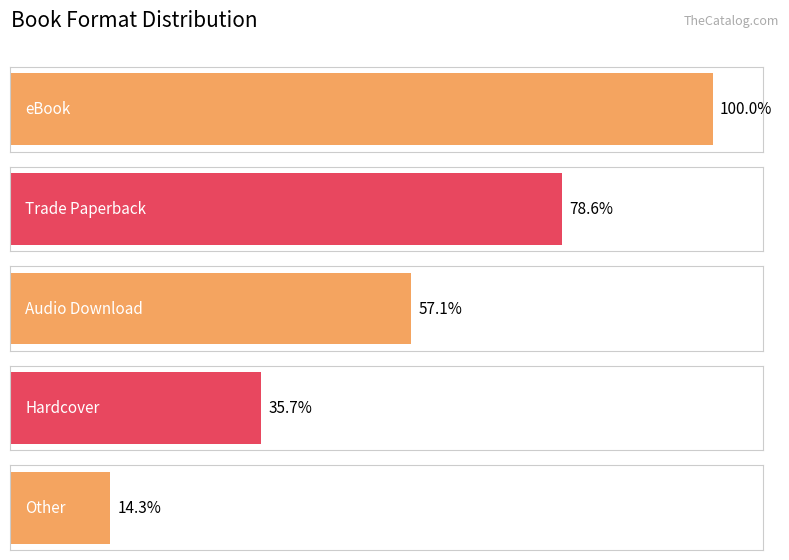

How many bars are there in total?

5